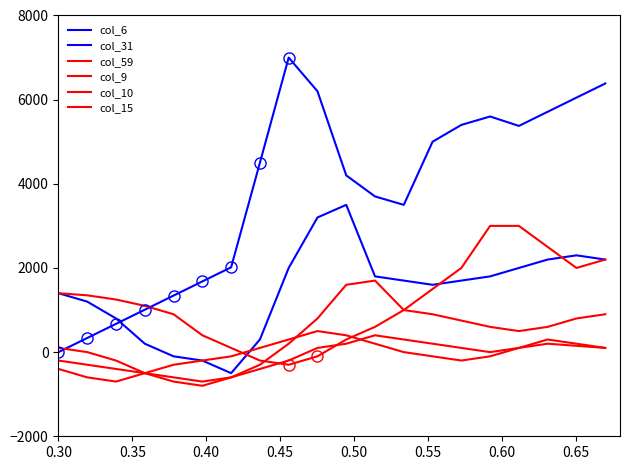

In col_15, how many points are lower than both neighbors (excluding endpoints)?

2